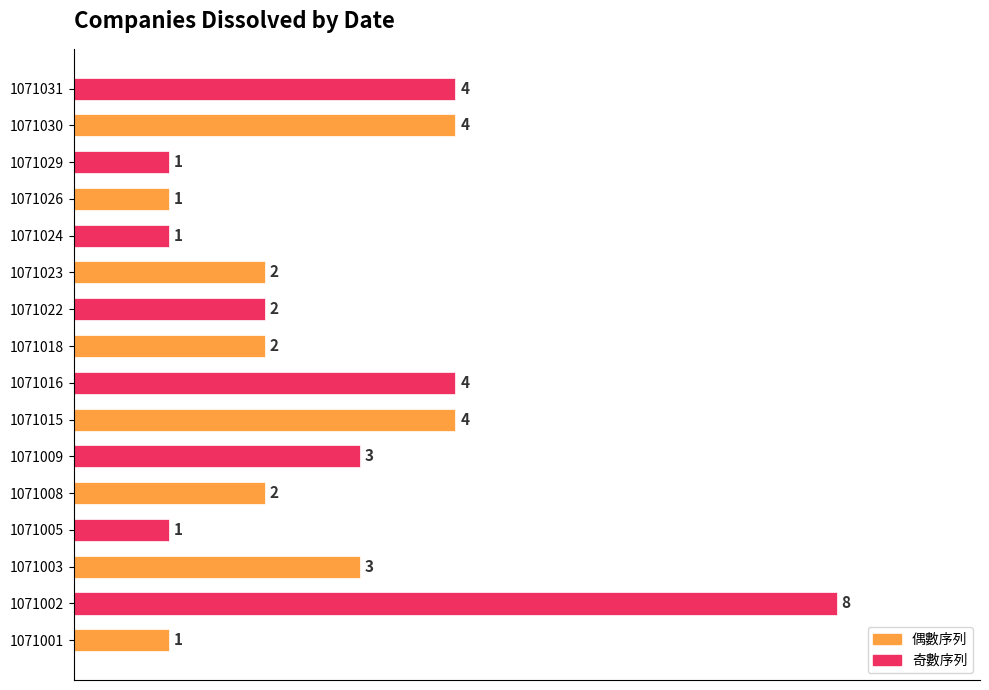

What is the difference between the second highest and minimum values?

3